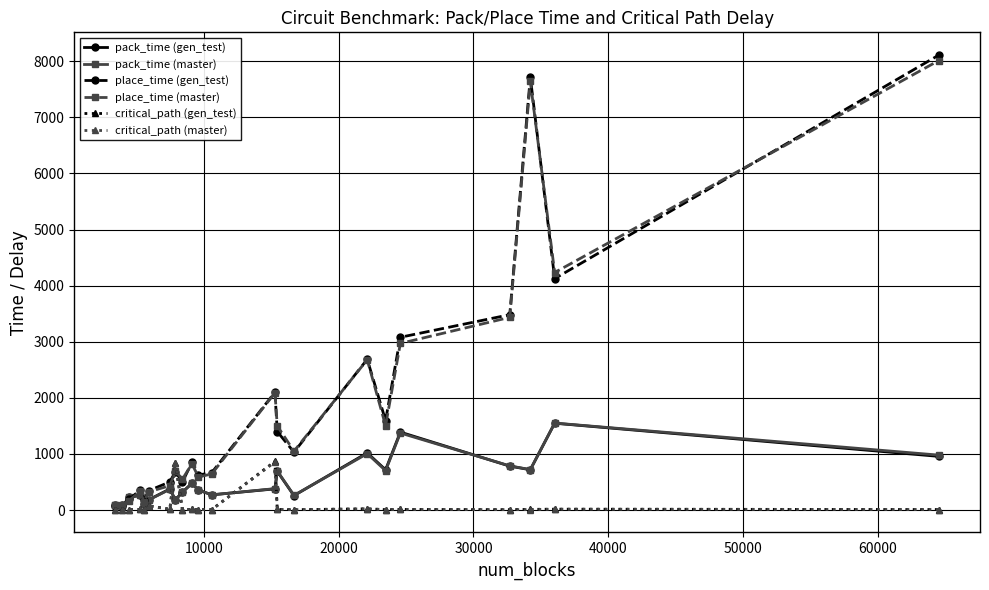

What is the greatest value displayed?

8108.2